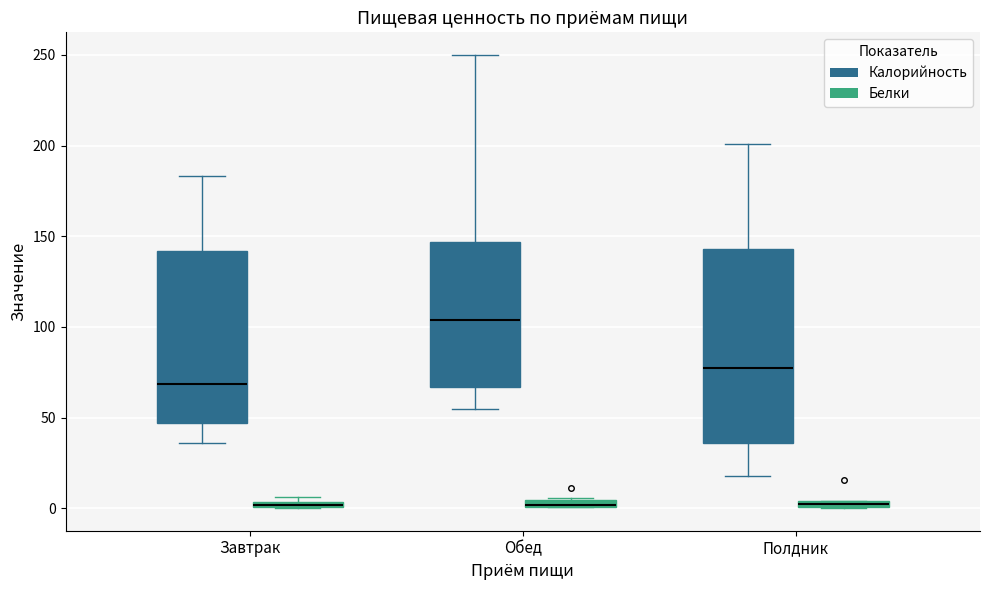

Which box is the tallest, from its lower edge to its upper edge?

Полдник (Калорийность)